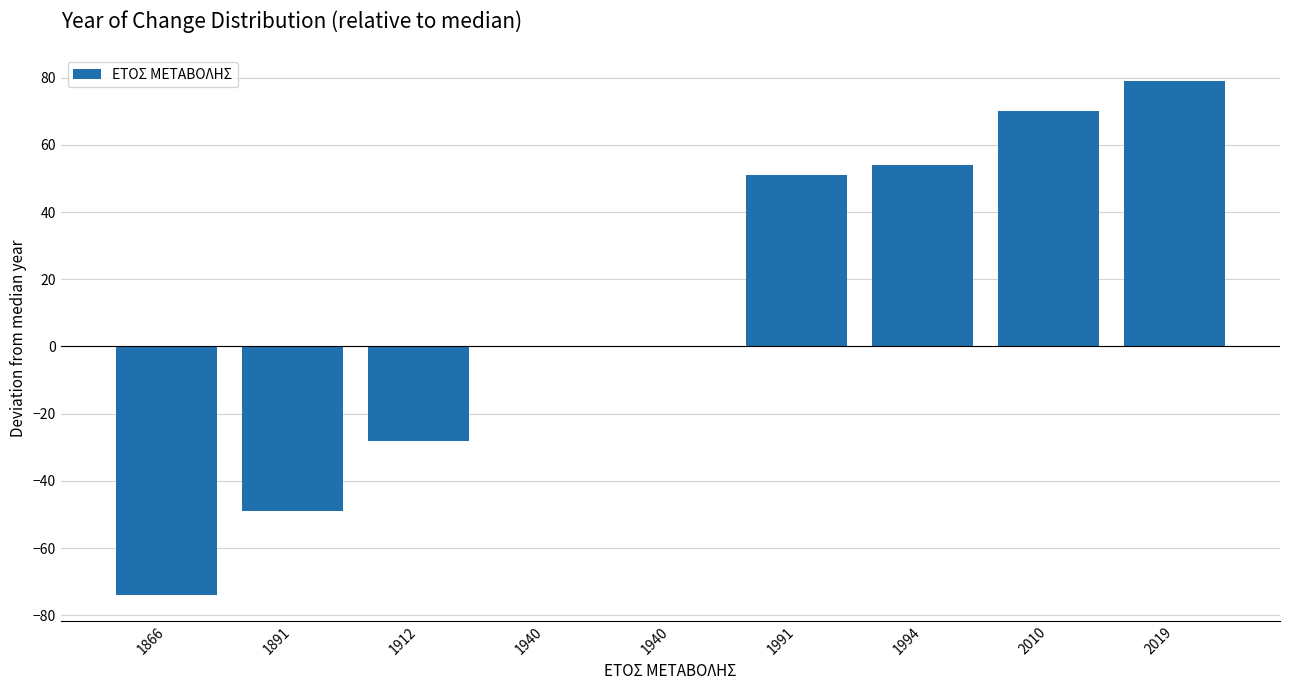

Reading left to right, what are all the values shown in this chart?

-74	-49	-28	0	0	51	54	70	79